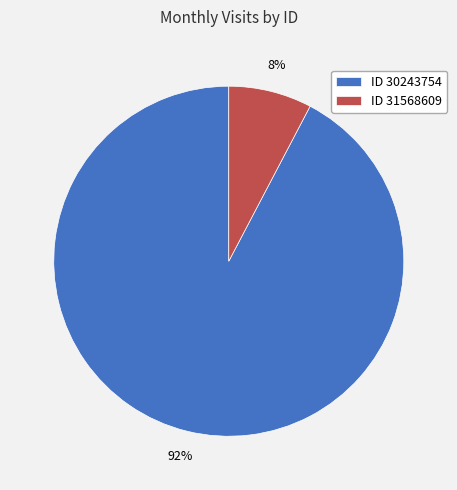

How many slices are in this pie chart?

2